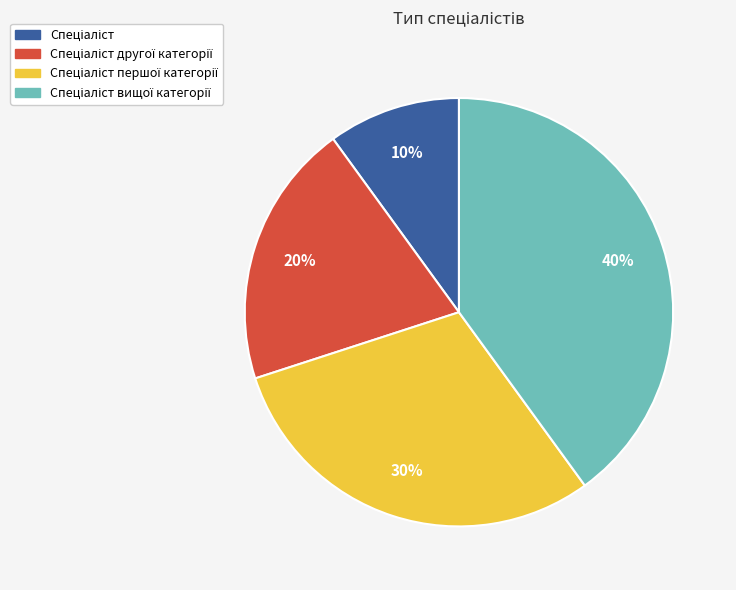

Is there a majority slice in this chart?

No